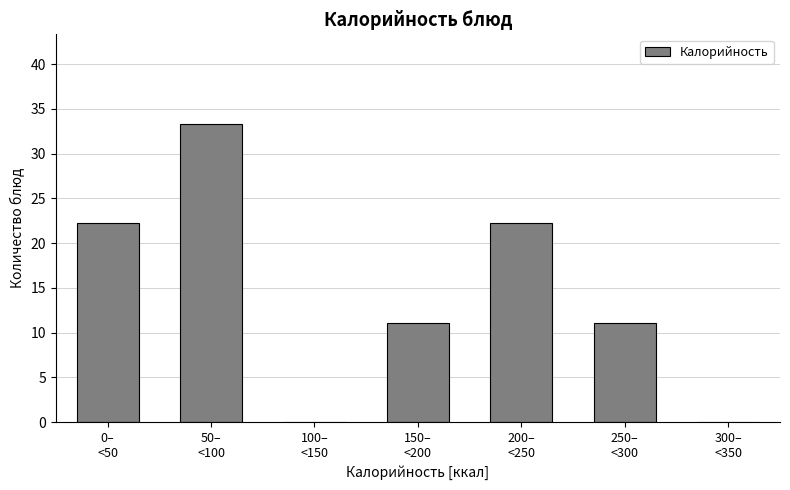

What is the greatest value displayed?

33.3